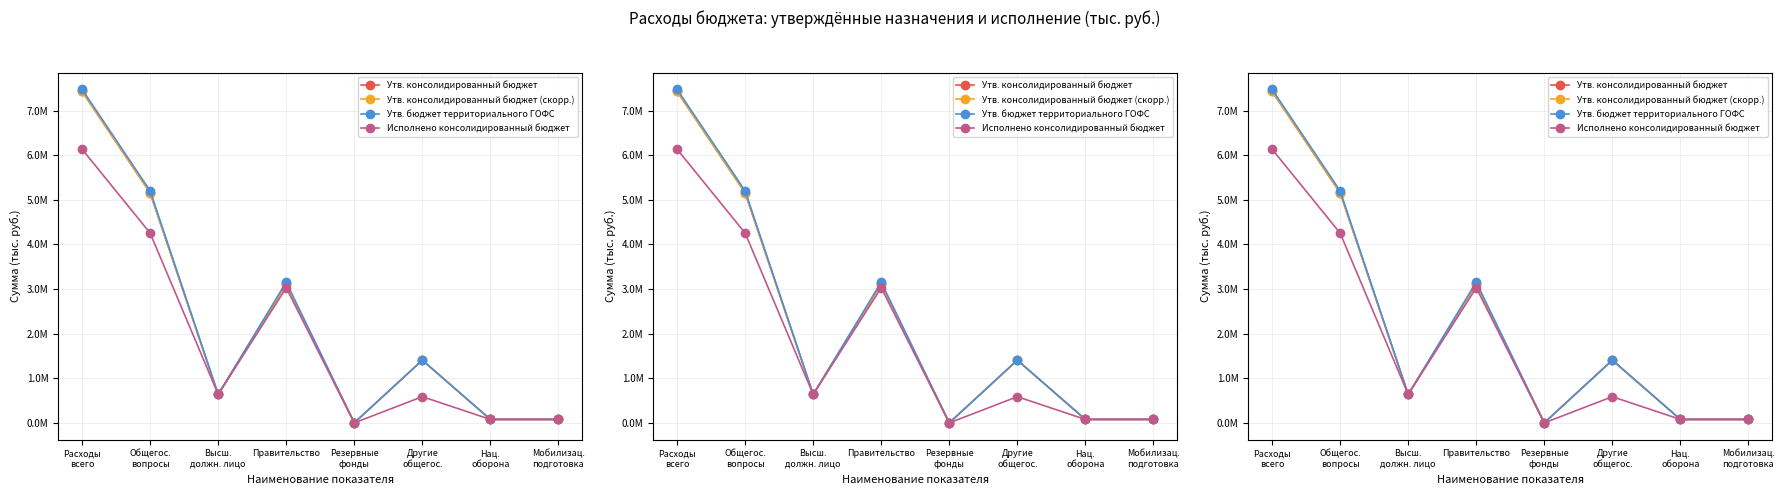

Rank the categories by Исполнено консолидированный бюджет value from highest to lowest.

Расходы
всего, Общегос.
вопросы, Правительство, Высш.
должн. лицо, Другие
общегос., Нац.
оборона, Мобилизац.
подготовка, Резервные
фонды